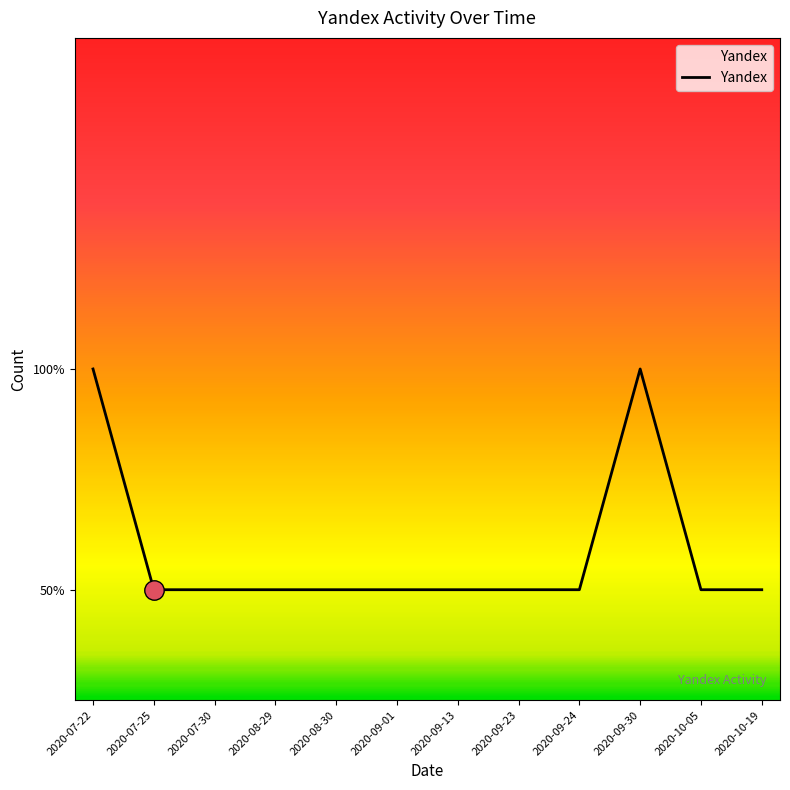

What is the sum of the values at 2020-07-25 and 2020-10-05?

2